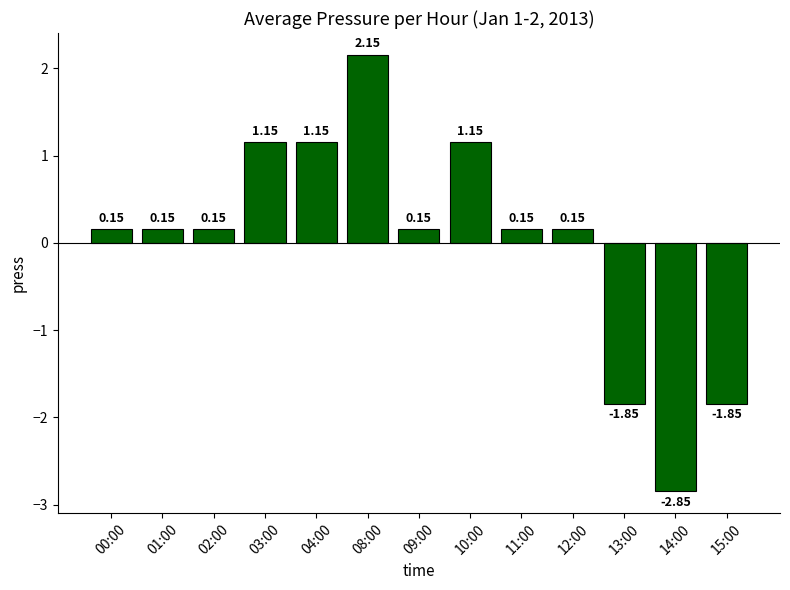

What is the label of the 4th bar from the left?

03:00